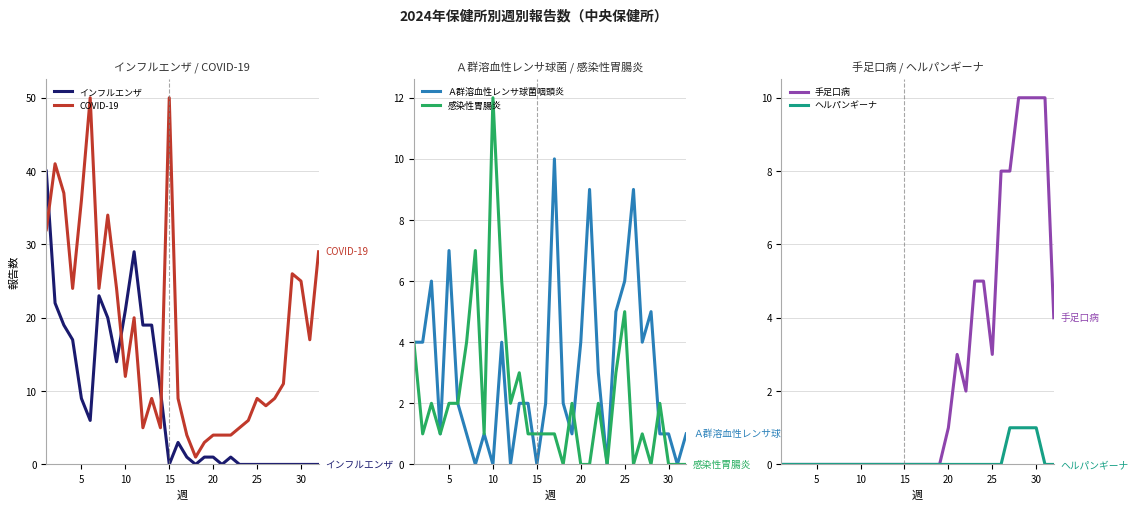

How many categories are shown in the chart?

32